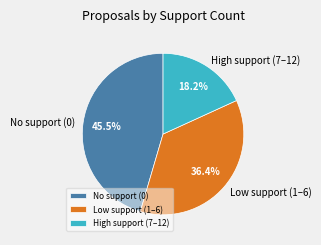

How many segments does this pie chart have?

3